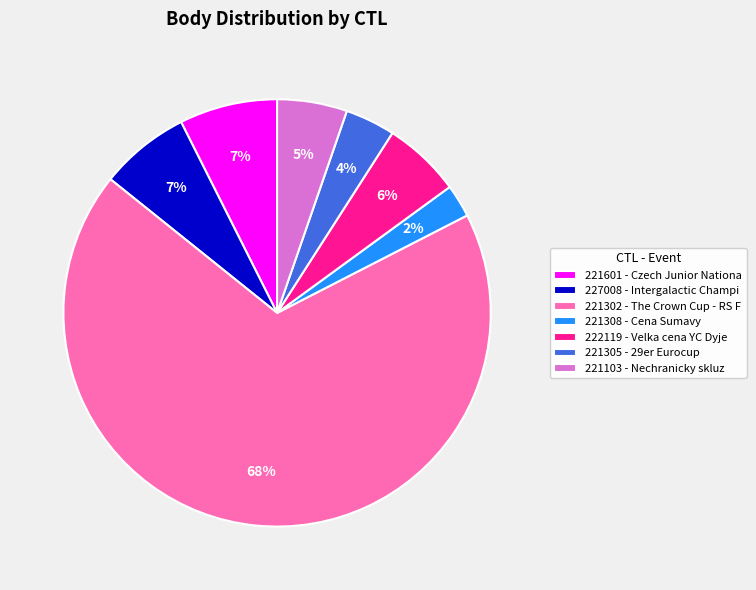

Which slice represents more than half of the pie?

221302